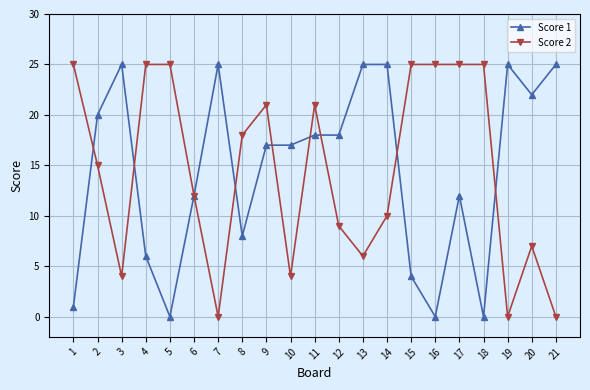

How many distinct data groups are displayed?

2